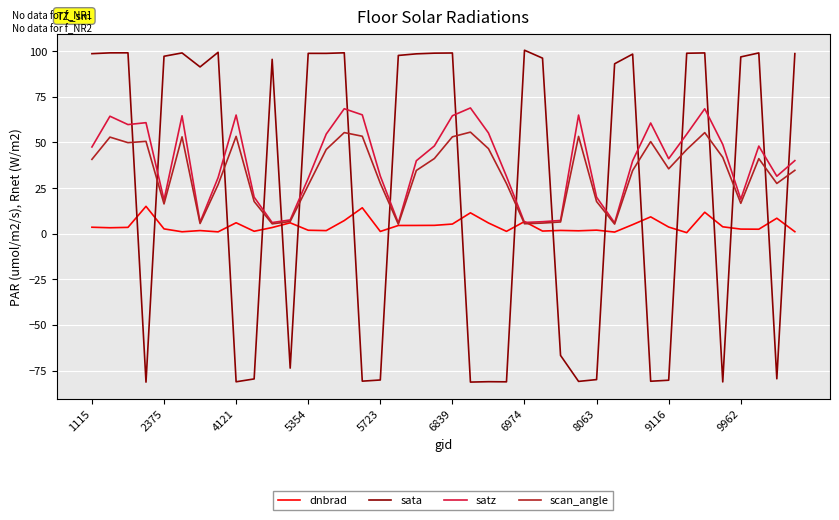

What is the highest value of the dnbrad series?

15.0